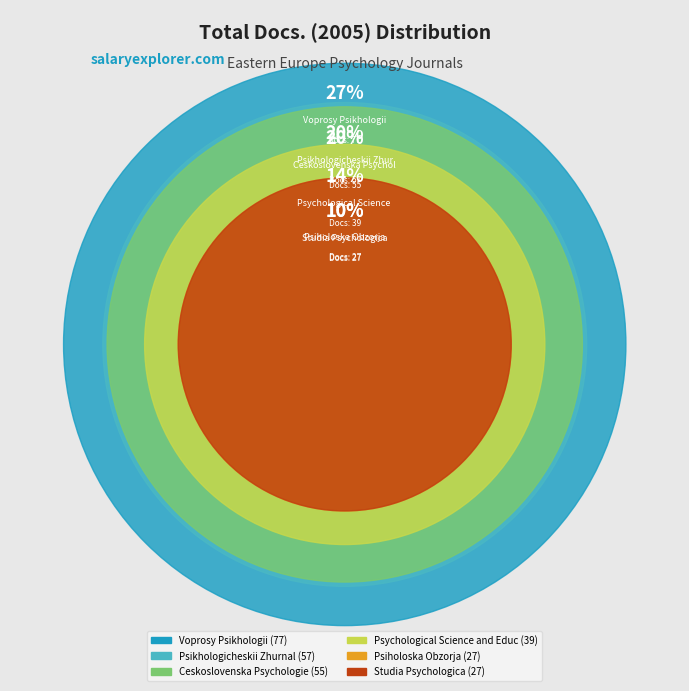

How much of the chart is everything except Psychological Science and Education?

86.2%